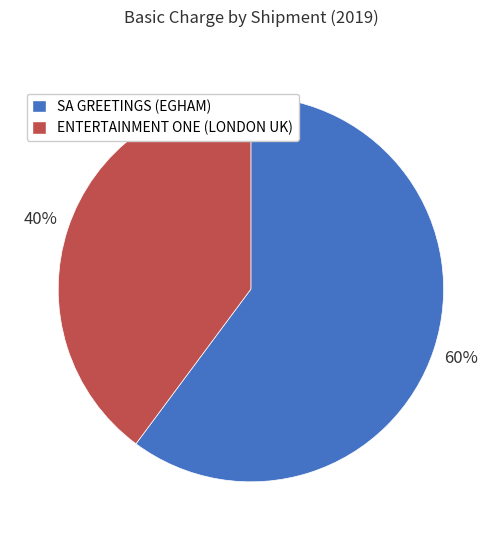

Combined, do ENTERTAINMENT ONE (LONDON UK) and SA GREETINGS (EGHAM) account for over 50%?

Yes